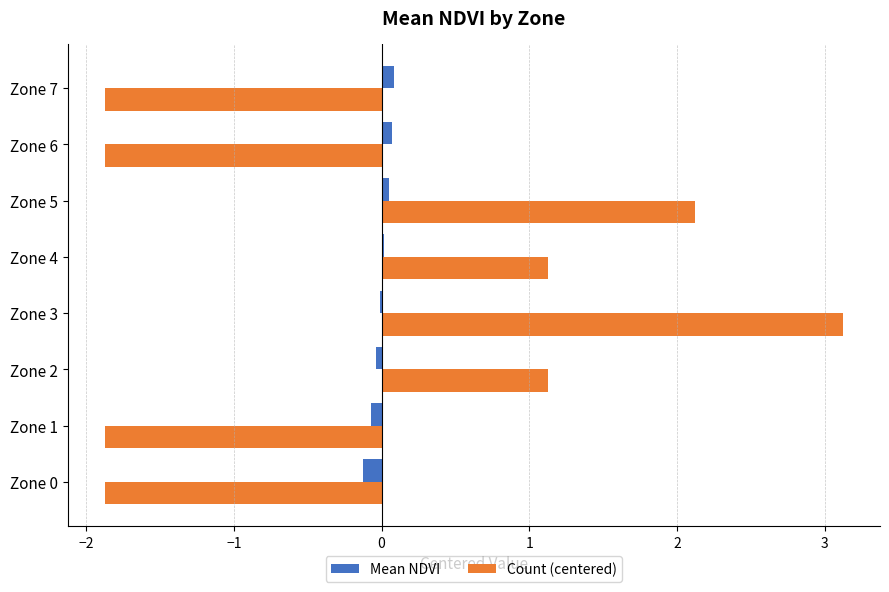

How many distinct data groups are displayed?

2